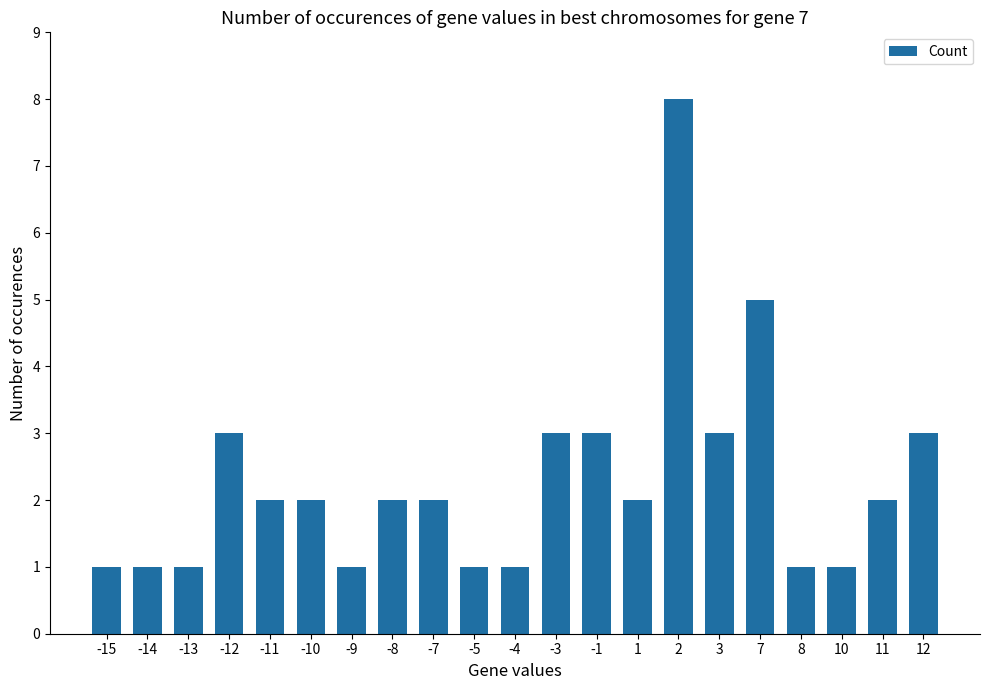

What is the difference between the values at 8 and -7?

1